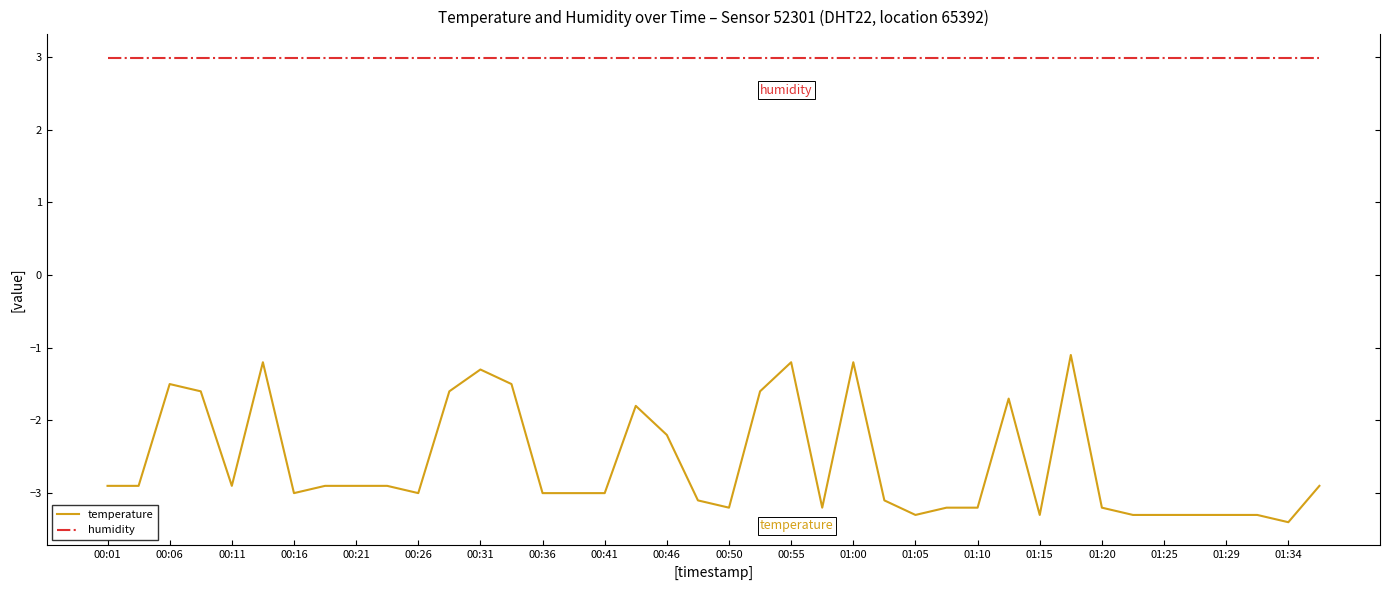

Which series has the largest range (max minus min)?

temperature